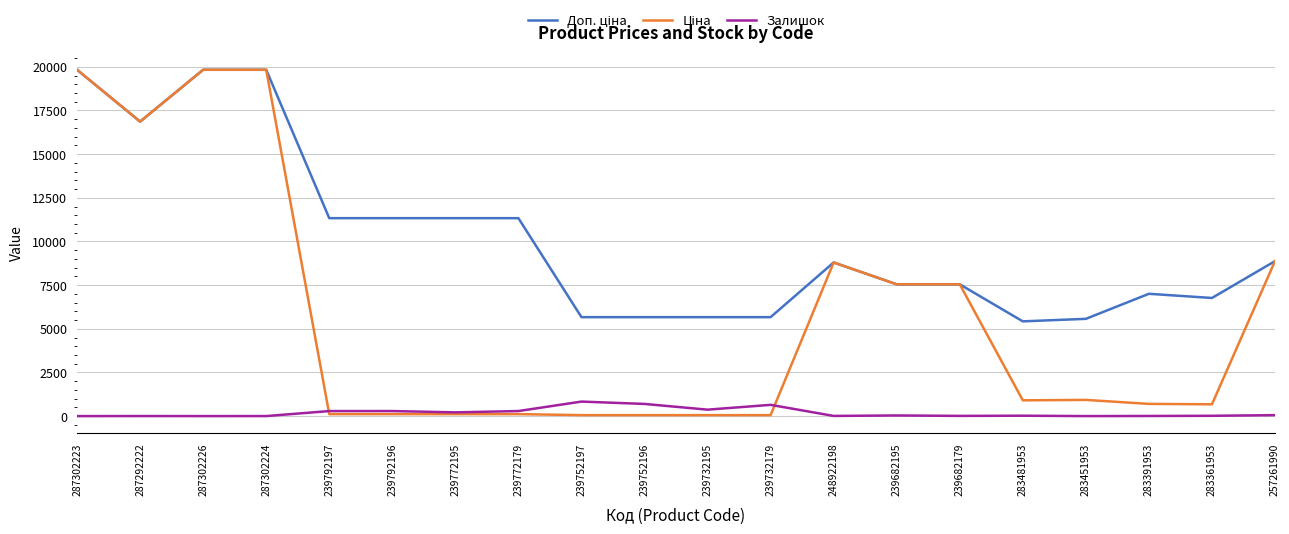

True or false: Доп. ціна and Ціна intersect in this chart.

False